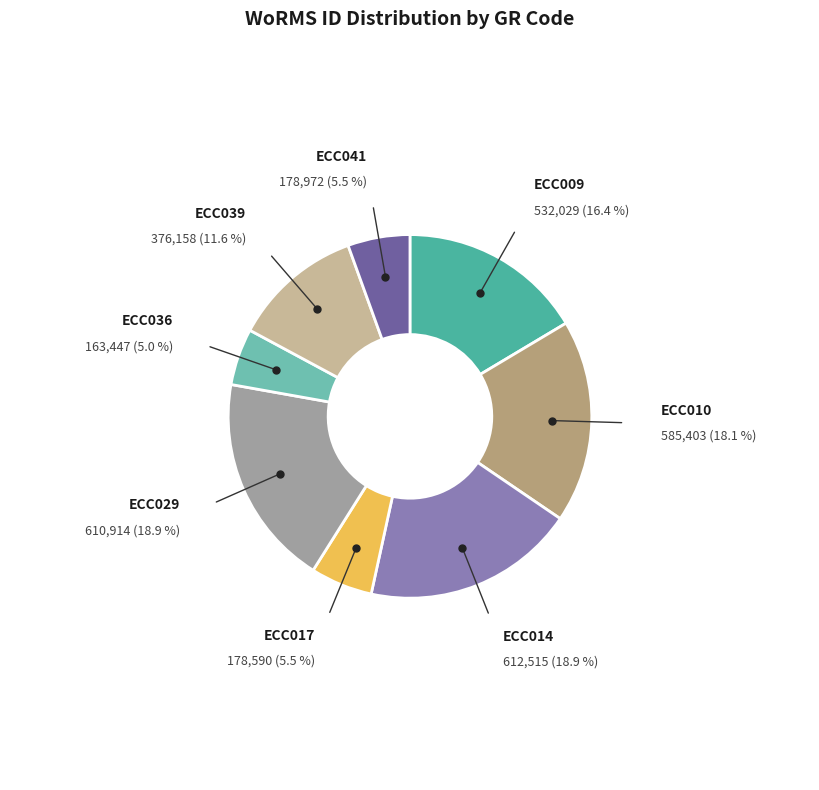

Is there any slice that represents more than half of the pie?

No